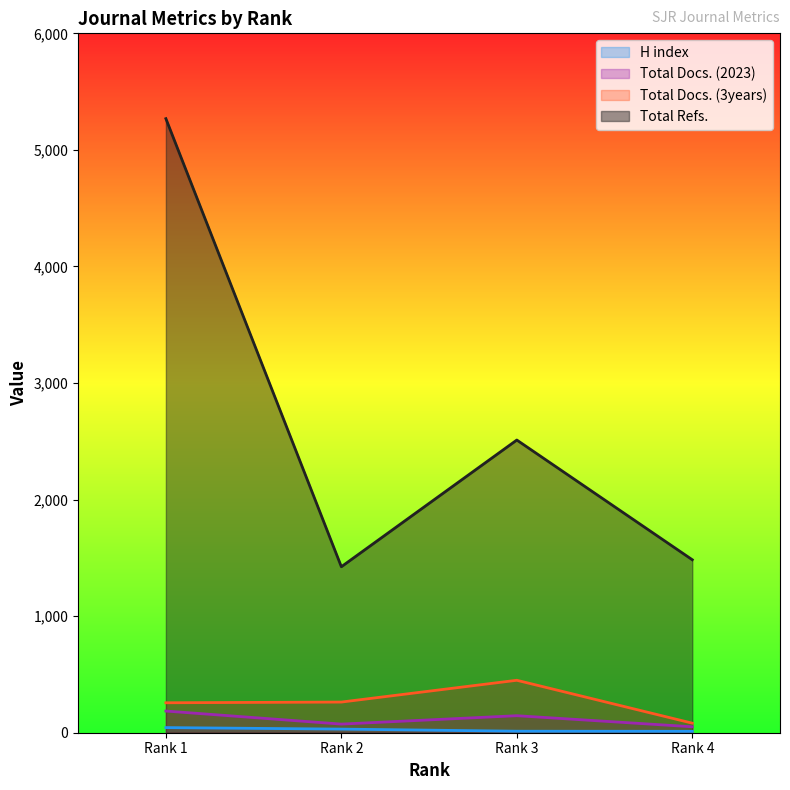

Where does the Total Docs. (3years) series first go above 263?

Rank 3